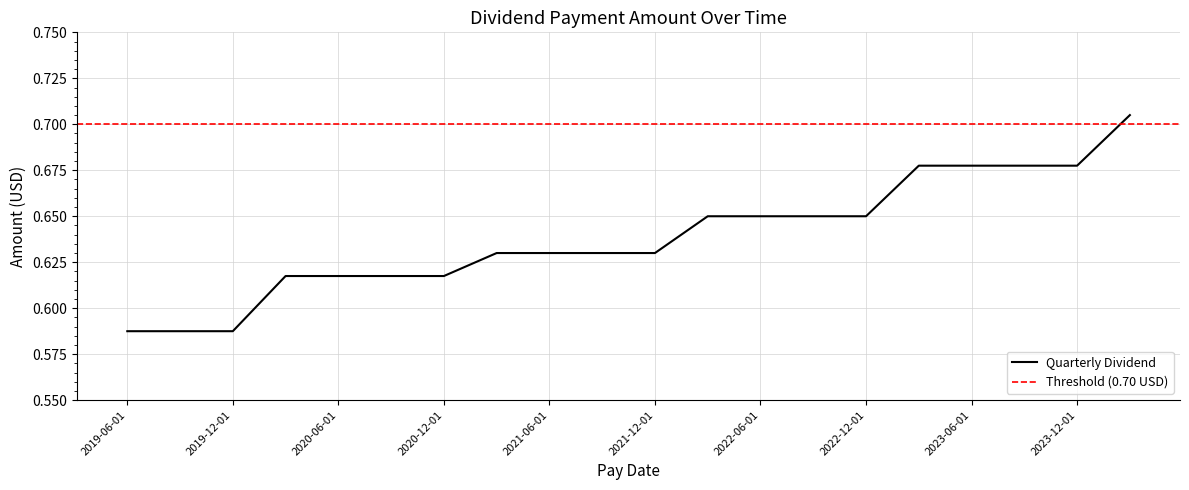

The Quarterly Dividend series shows 0.9 at 2019-12-01. True or false?

False